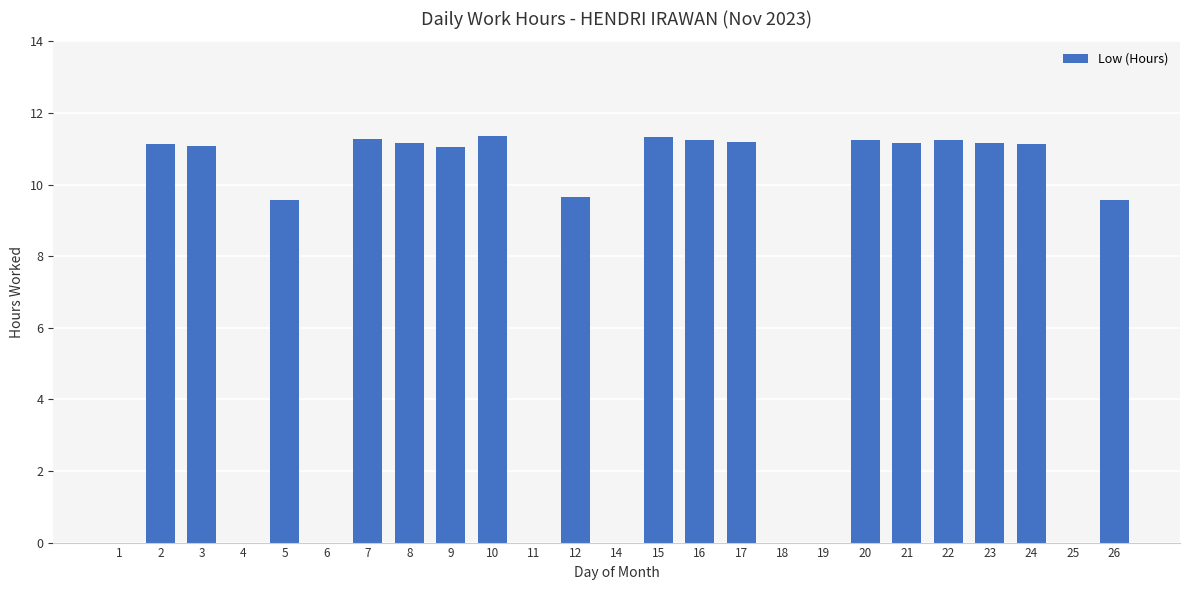

Approximately how many times larger is the value at 5 compared to 8?

0.9